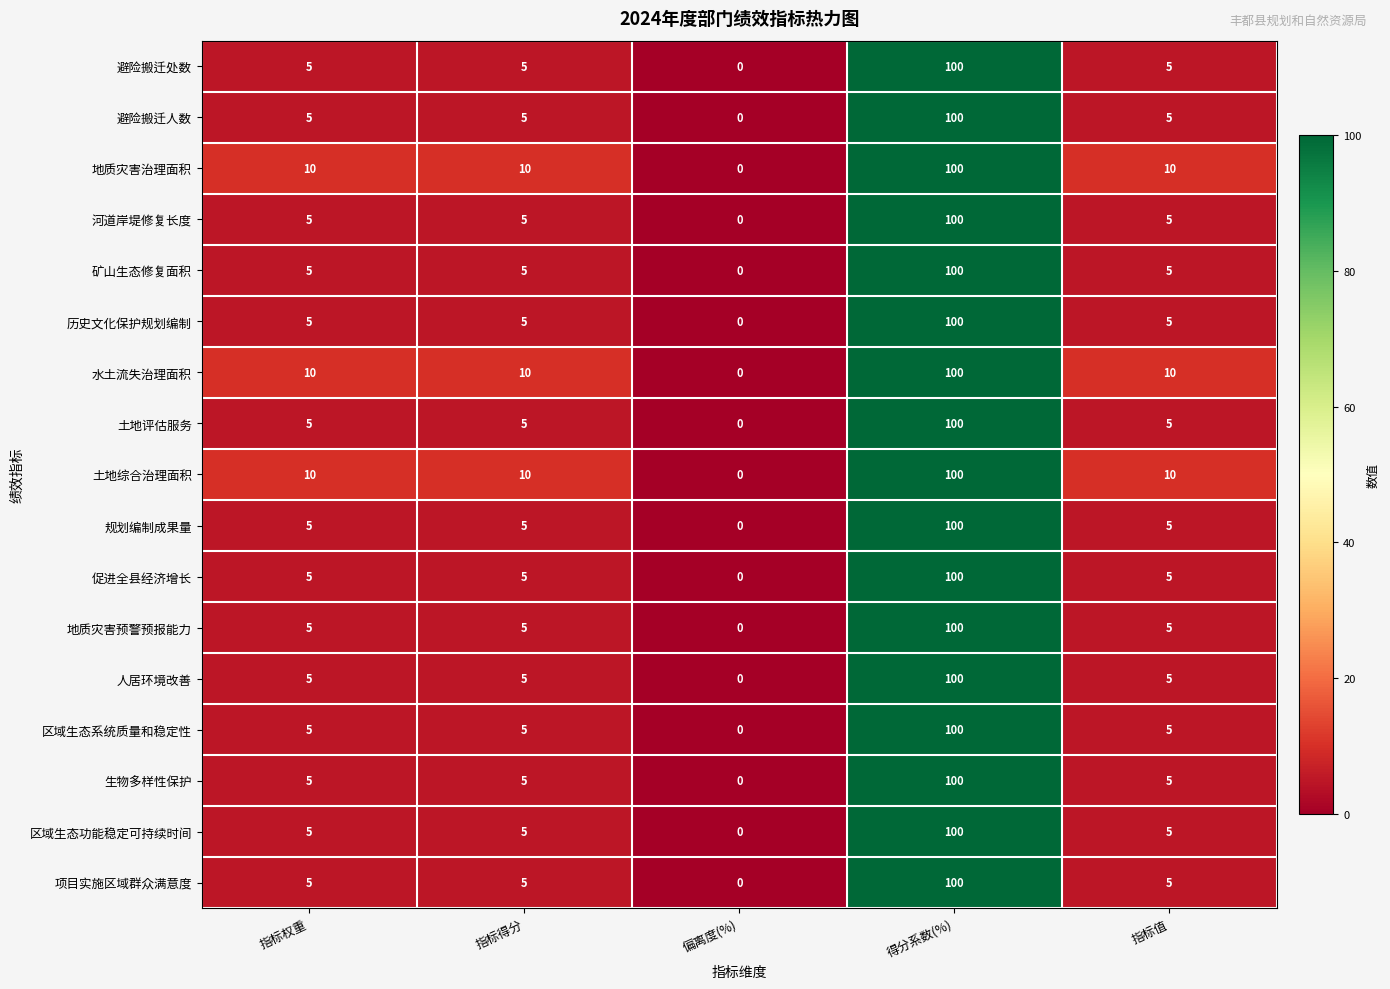

What is the sum of the 历史文化保护规划编制 values at 偏离度(%) and 指标得分?

5